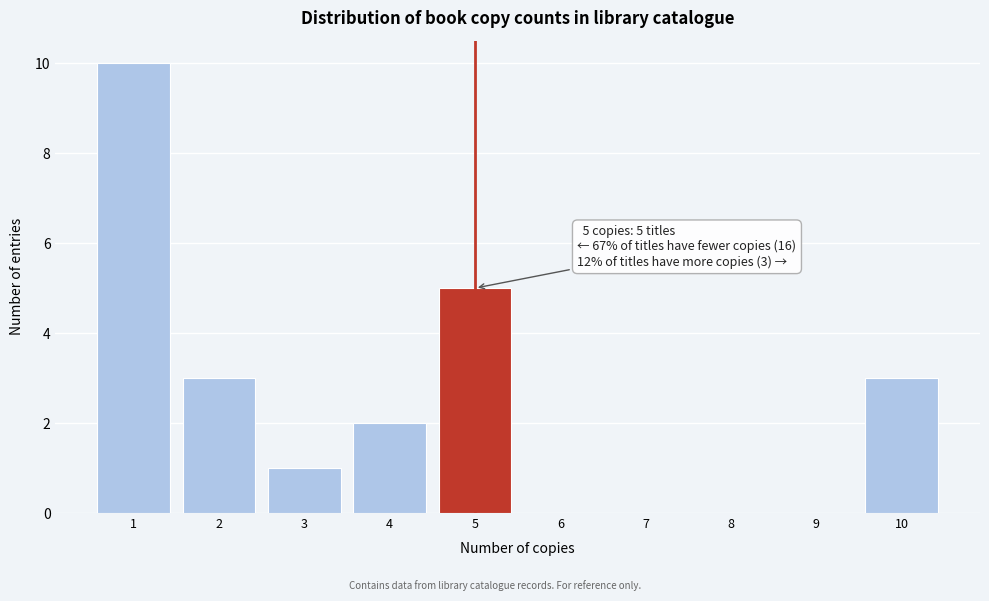

Reading left to right, extract all data points from this chart.

1=10	2=3	3=1	4=2	5=5	6=0	7=0	8=0	9=0	10=3